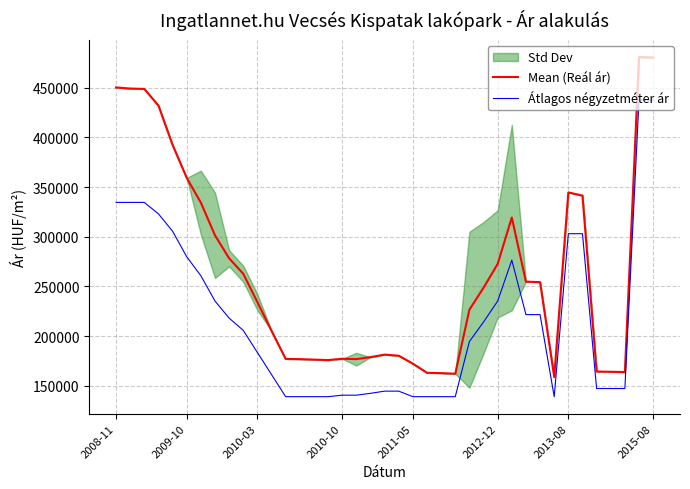

Does the chart have visible grid lines?

Yes